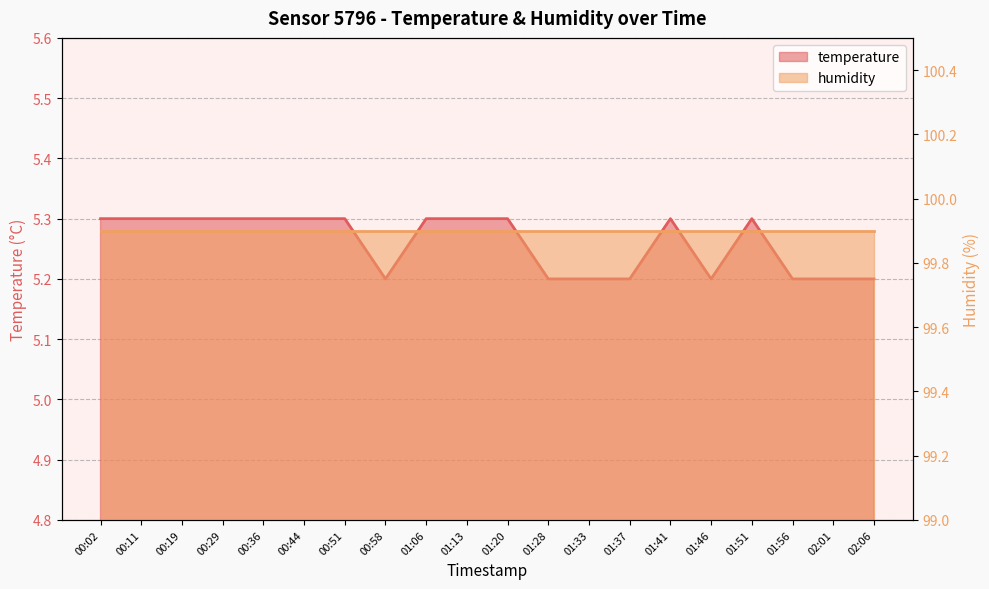

What is the minimum value shown in the chart?

5.2